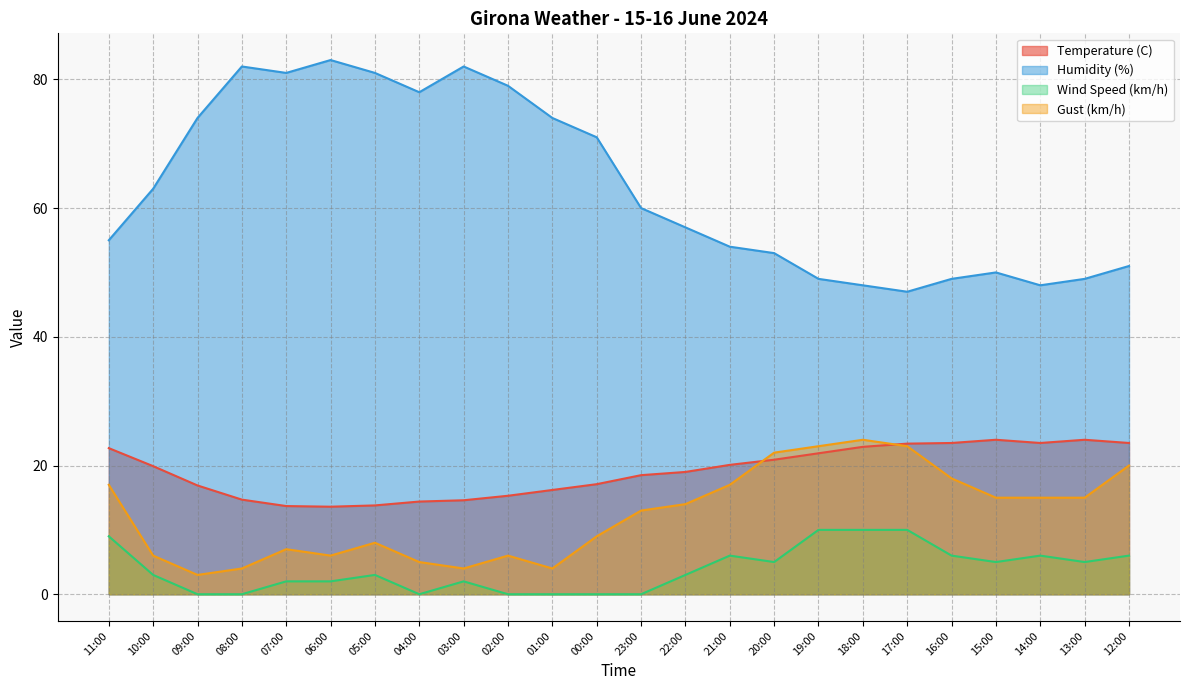

What is the approximate value of Wind Speed (km/h) at 17:00?

10.0